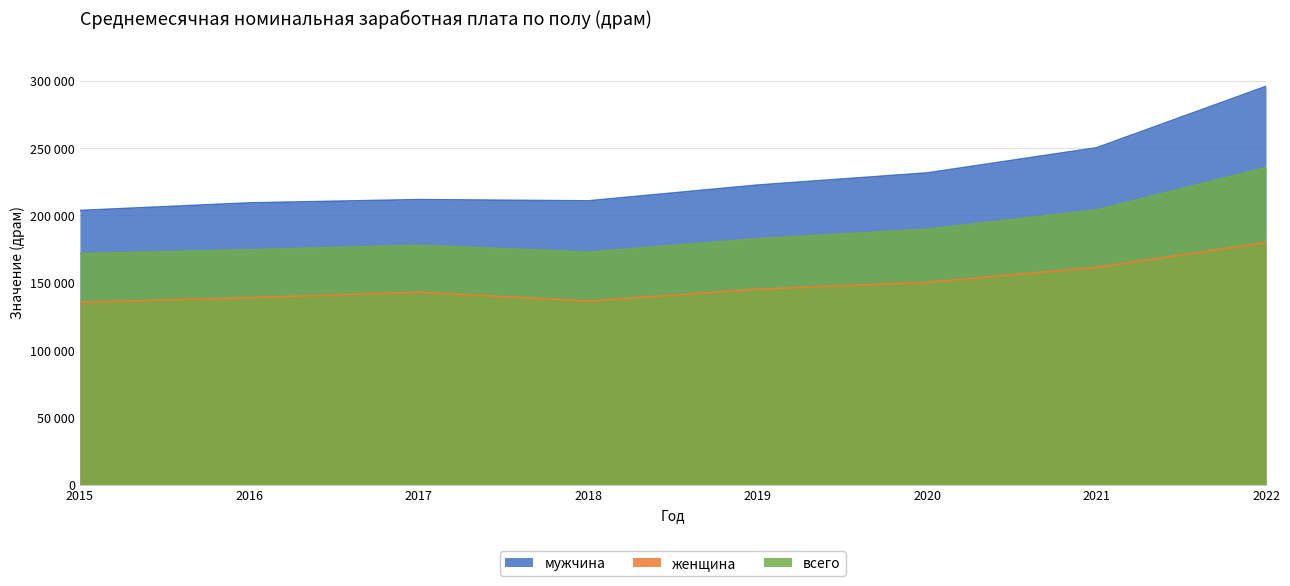

Is the value of женщина at 2016 greater than the value of мужчина at 2015?

No